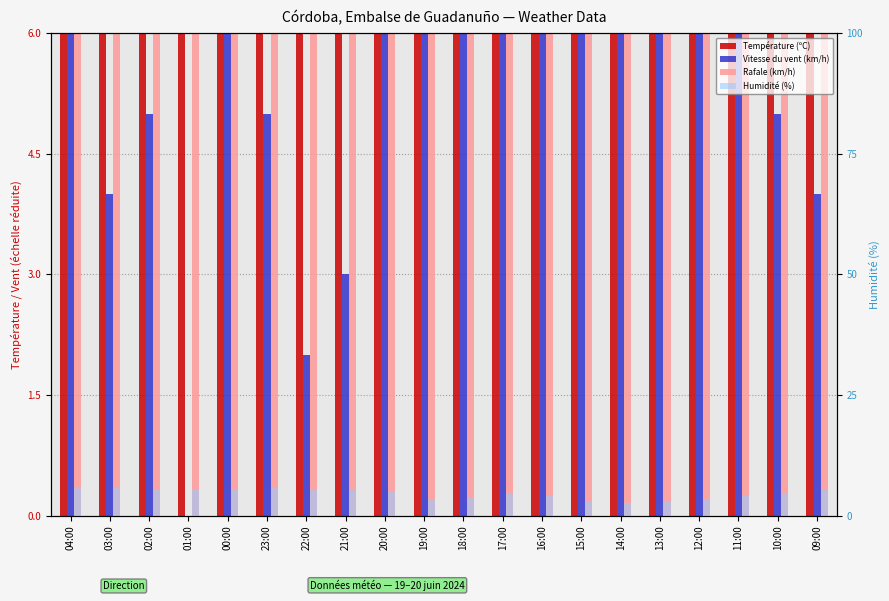

The value of Température (ºC) at 19:00 is 5.0. True or false?

False